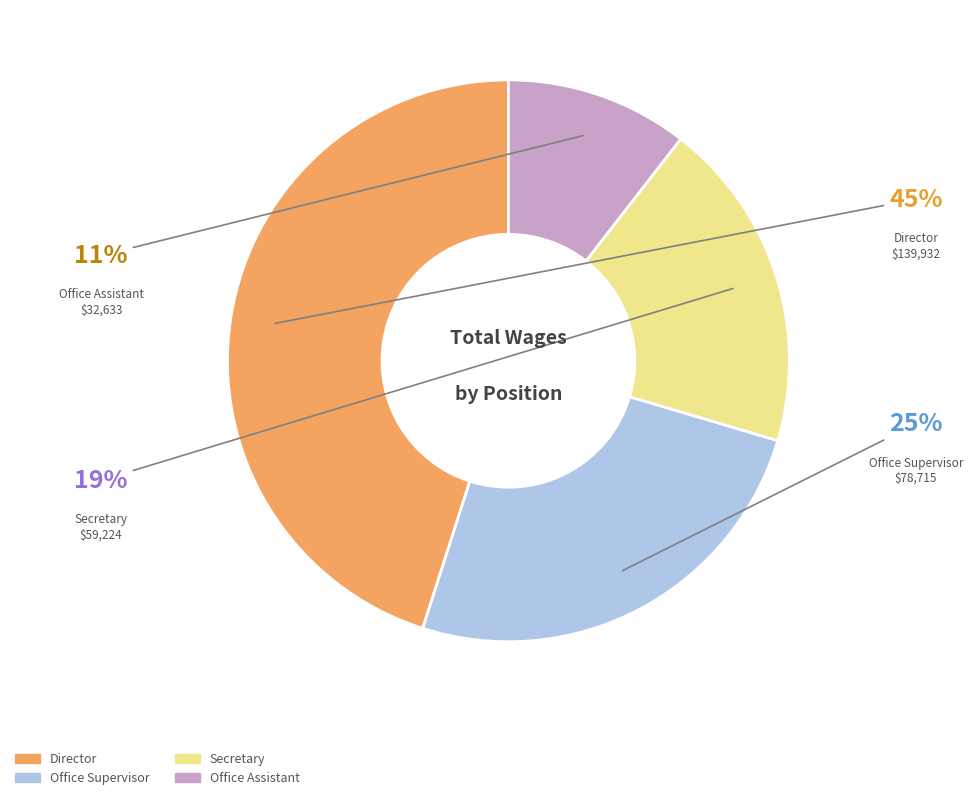

Is there a majority slice in this chart?

No